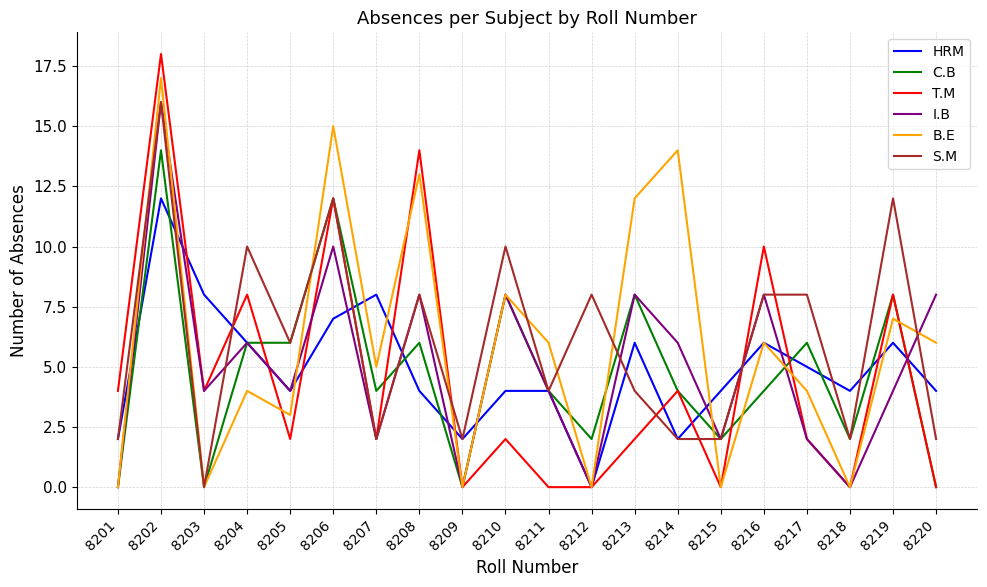

Which label corresponds to the largest value in the chart?

8202